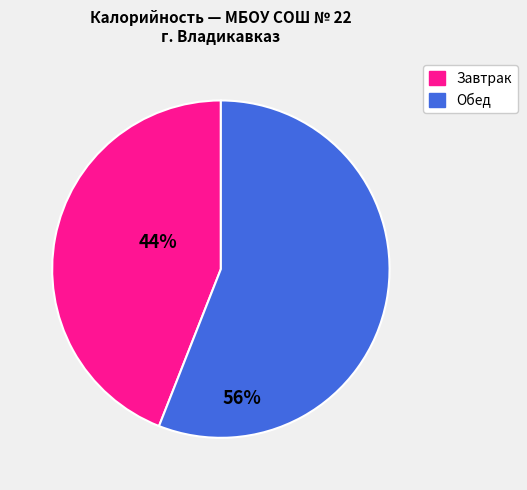

How many segments does this pie chart have?

2